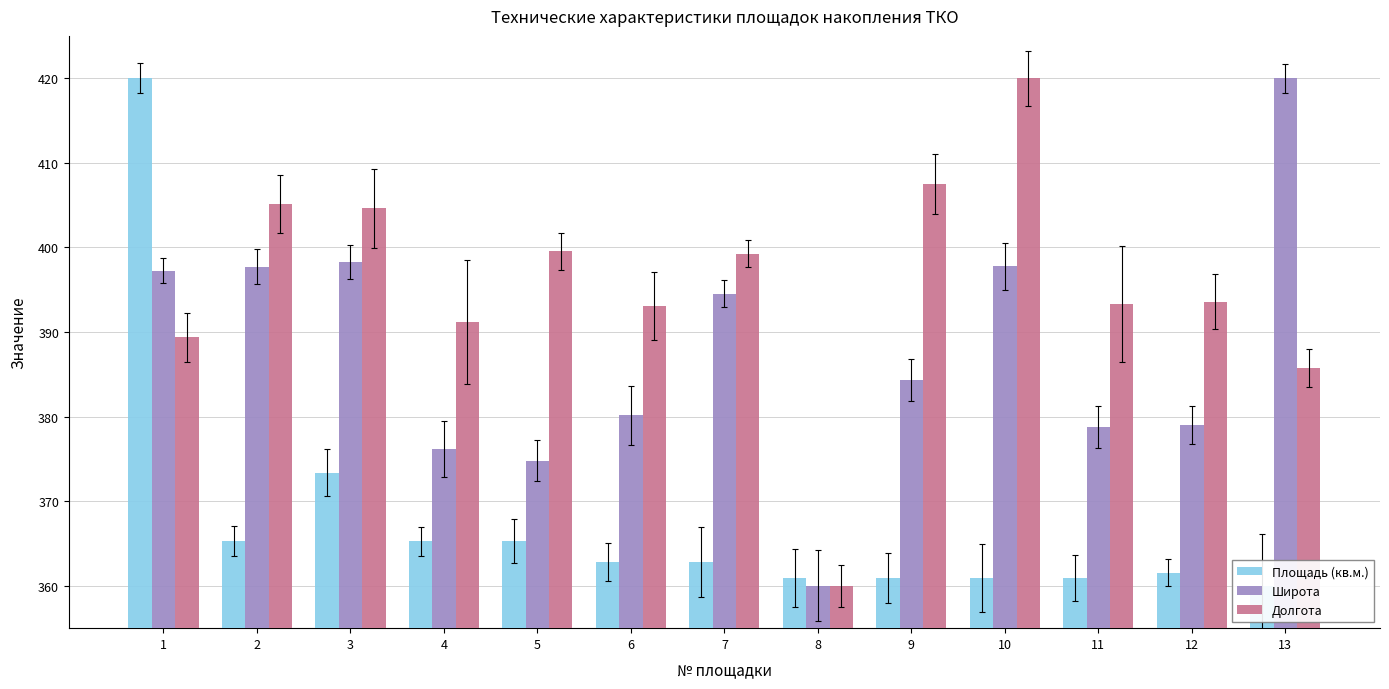

Does the chart contain stacked bars?

No